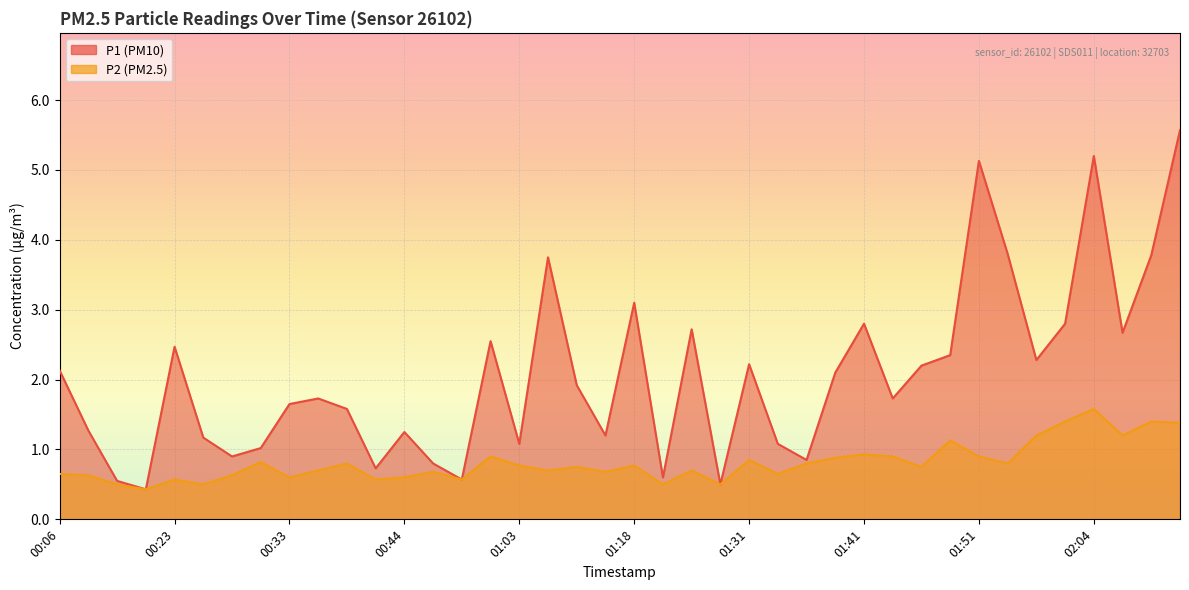

Reading left to right, what are all the values shown in this chart?

P1: 00:06=2.1	00:09=1.3	00:14=0.6	00:17=0.4	00:23=2.5	00:25=1.2	00:28=0.9	00:31=1.0	00:33=1.6	00:36=1.7	00:38=1.6	00:41=0.7	00:44=1.2	00:52=0.8	00:58=0.6	01:00=2.5	01:03=1.1	01:11=3.8	01:13=1.9	01:16=1.2	01:18=3.1	01:23=0.6	01:26=2.7	01:28=0.5	01:31=2.2	01:34=1.1	01:36=0.8	01:39=2.1	01:41=2.8	01:44=1.7	01:46=2.2	01:48=2.4	01:51=5.1	01:53=3.8	01:58=2.3	02:01=2.8	02:04=5.2	02:07=2.7	02:12=3.8	02:15=5.6
P2: 00:06=0.7	00:09=0.6	00:14=0.5	00:17=0.4	00:23=0.6	00:25=0.5	00:28=0.6	00:31=0.8	00:33=0.6	00:36=0.7	00:38=0.8	00:41=0.6	00:44=0.6	00:52=0.7	00:58=0.6	01:00=0.9	01:03=0.8	01:11=0.7	01:13=0.8	01:16=0.7	01:18=0.8	01:23=0.5	01:26=0.7	01:28=0.5	01:31=0.8	01:34=0.7	01:36=0.8	01:39=0.9	01:41=0.9	01:44=0.9	01:46=0.8	01:48=1.1	01:51=0.9	01:53=0.8	01:58=1.2	02:01=1.4	02:04=1.6	02:07=1.2	02:12=1.4	02:15=1.4